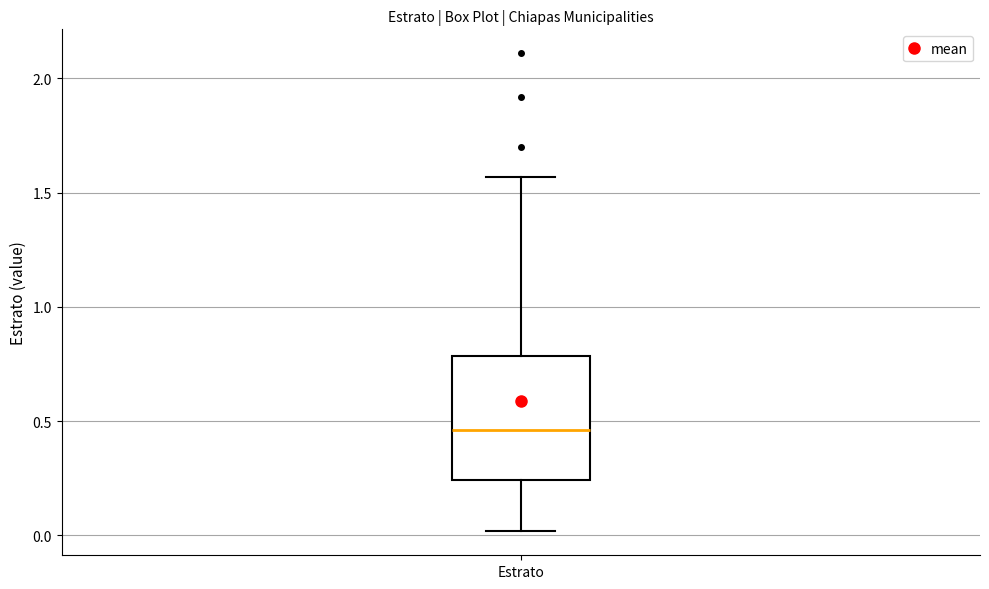

Where does the lower whisker of the box for Estrato end on the y-axis? The values are not printed on the chart, so give them approximately, as read against the axis.

0.00